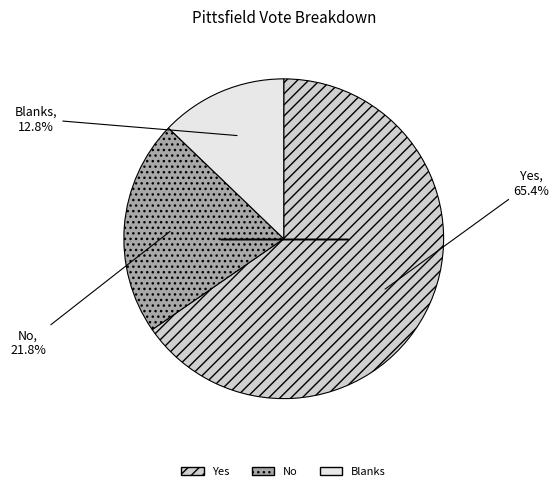

Which has a higher value, Yes or No?

Yes